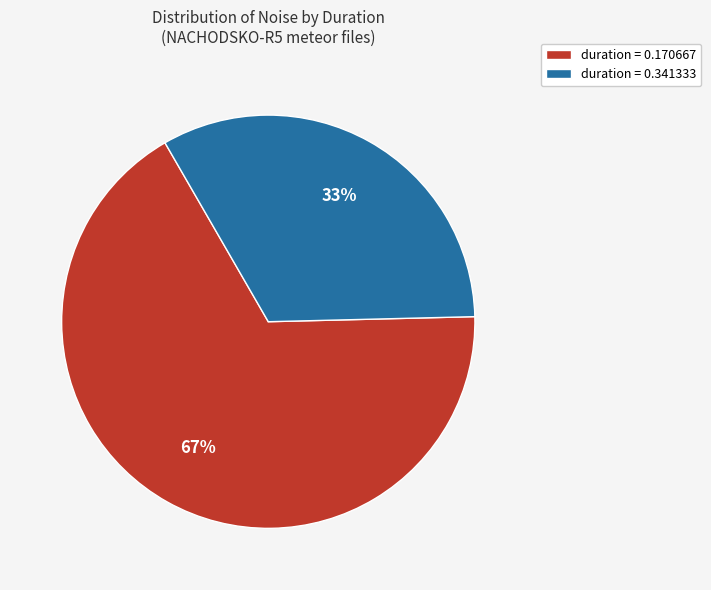

Is the sum of duration = 0.341333 and duration = 0.170667 greater than half?

Yes